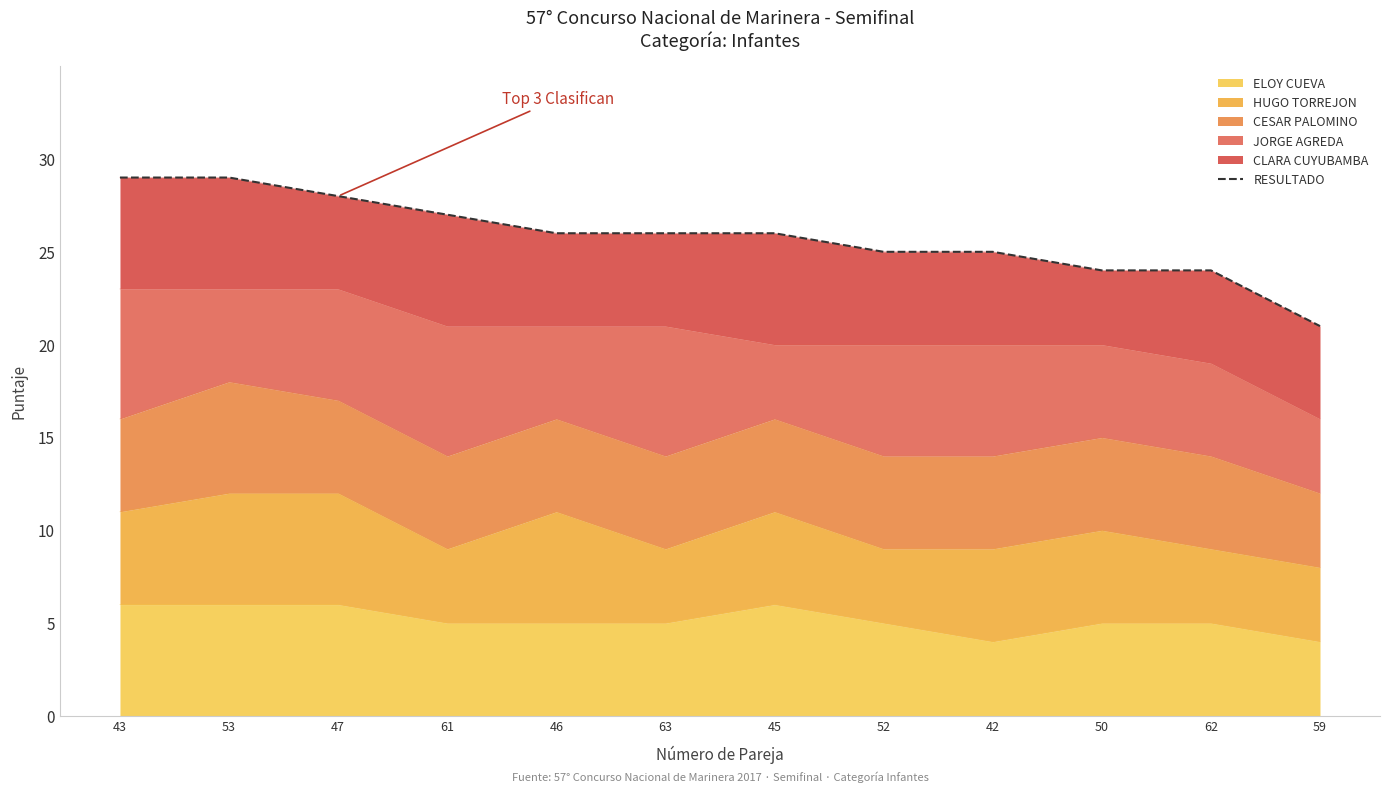

How many data points are less than 26?

5